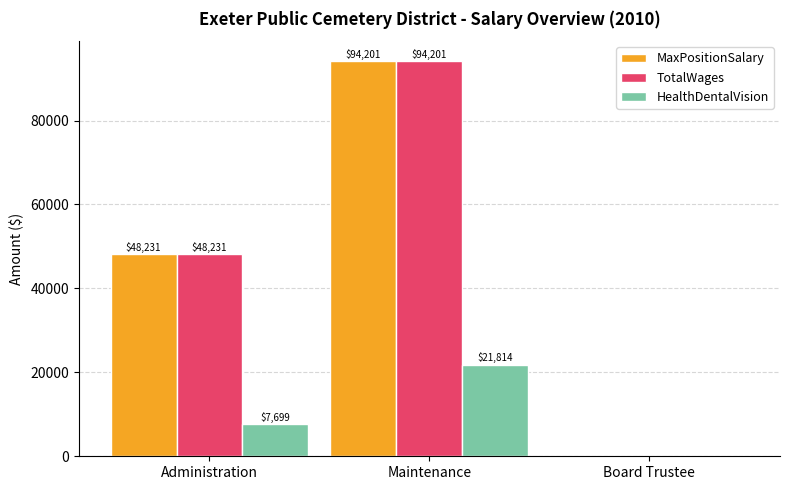

How many TotalWages values are between 0 and 94201?

3